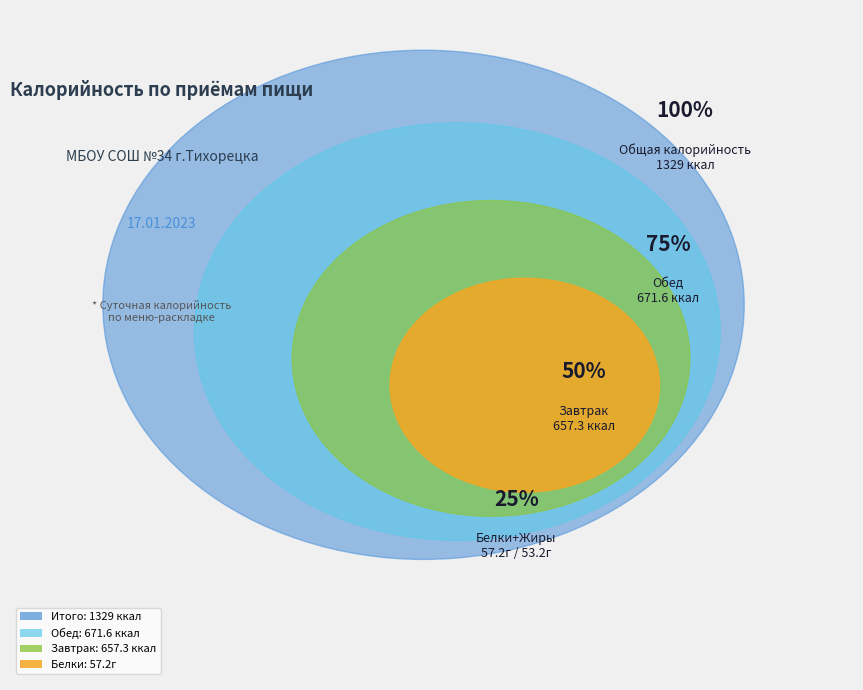

What is the ratio of the value at Обед to the value at Завтрак?

1.0